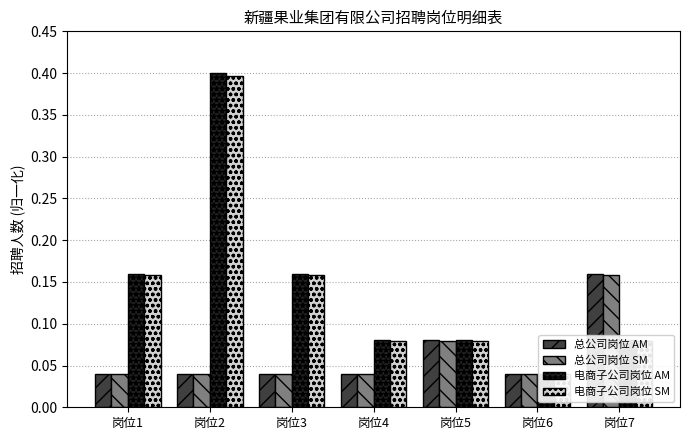

How many categories are shown in the chart?

7